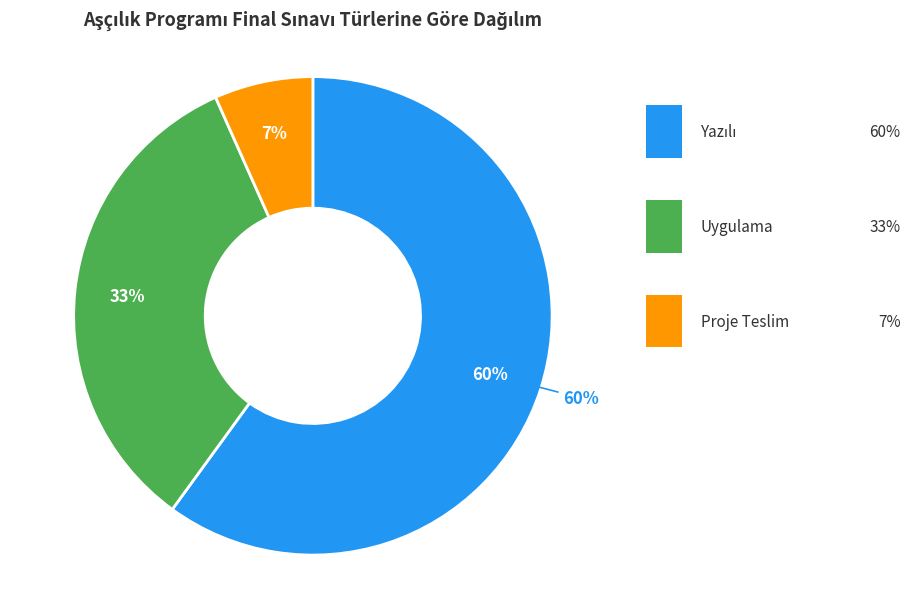

The Yazılı slice represents 60% of the pie. True or false?

True